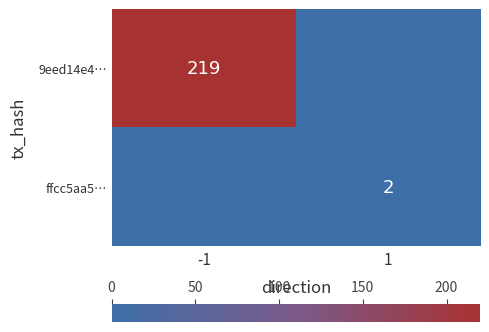

At which category is the sum across all series the highest?

-1